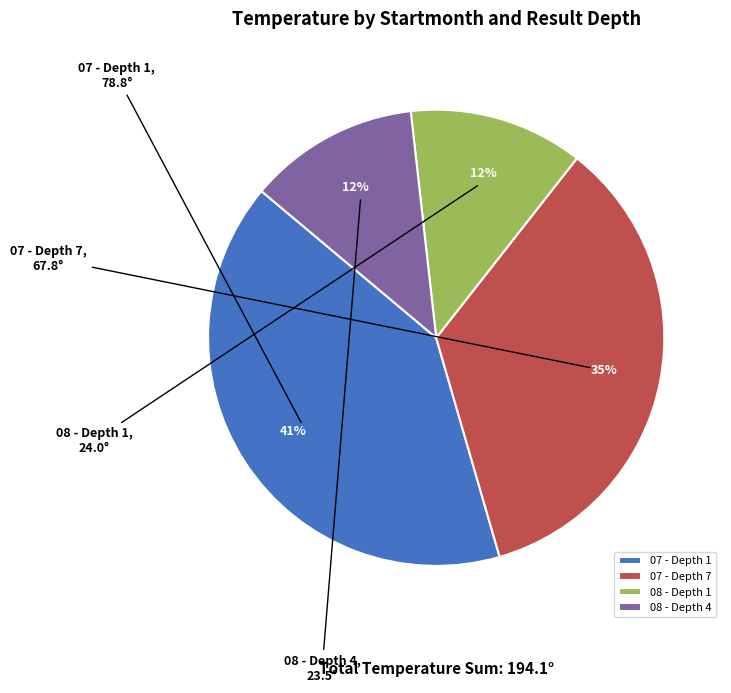

Which has a higher value, 08 - Depth 4 or 07 - Depth 1?

07 - Depth 1